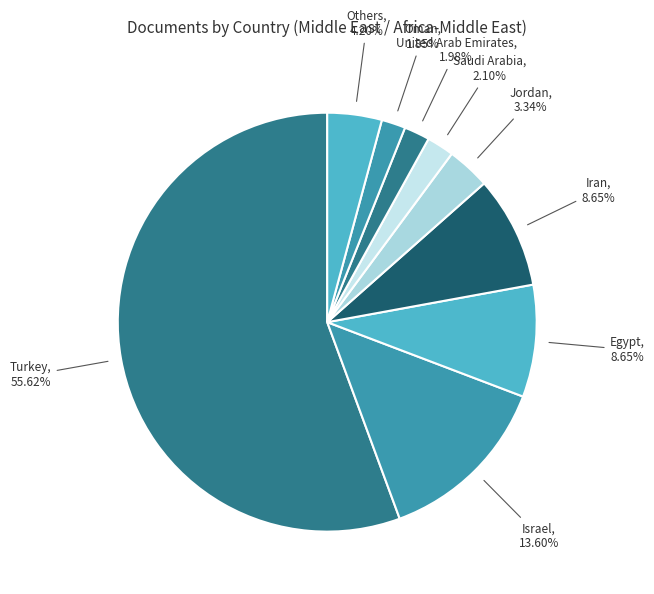

To the nearest percent, what is the average slice percentage?

11%